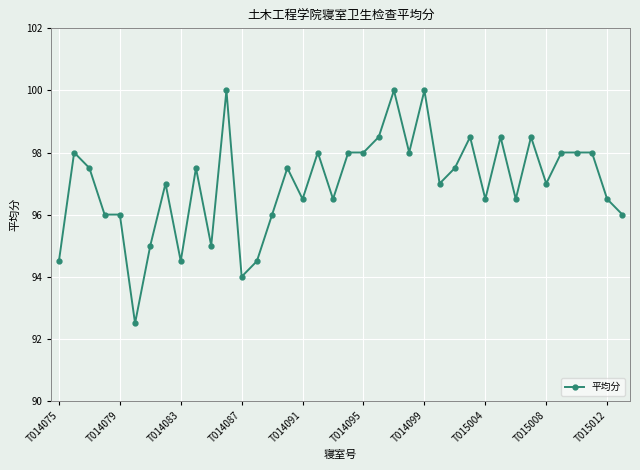

What is the maximum value shown in the chart?

100.0